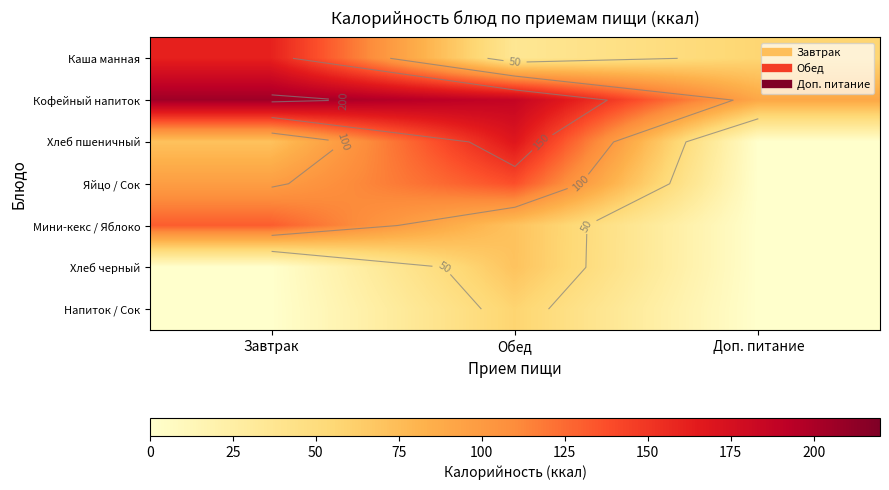

What is the difference between the highest and lowest values at Доп. питание?

90.0